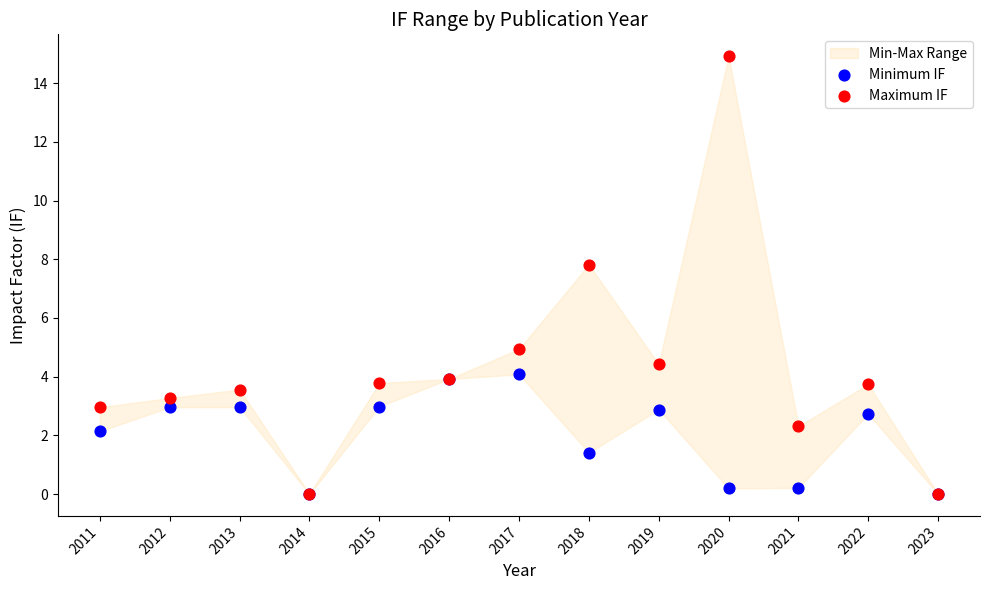

Which series has the largest Y range (max minus min)?

Maximum IF